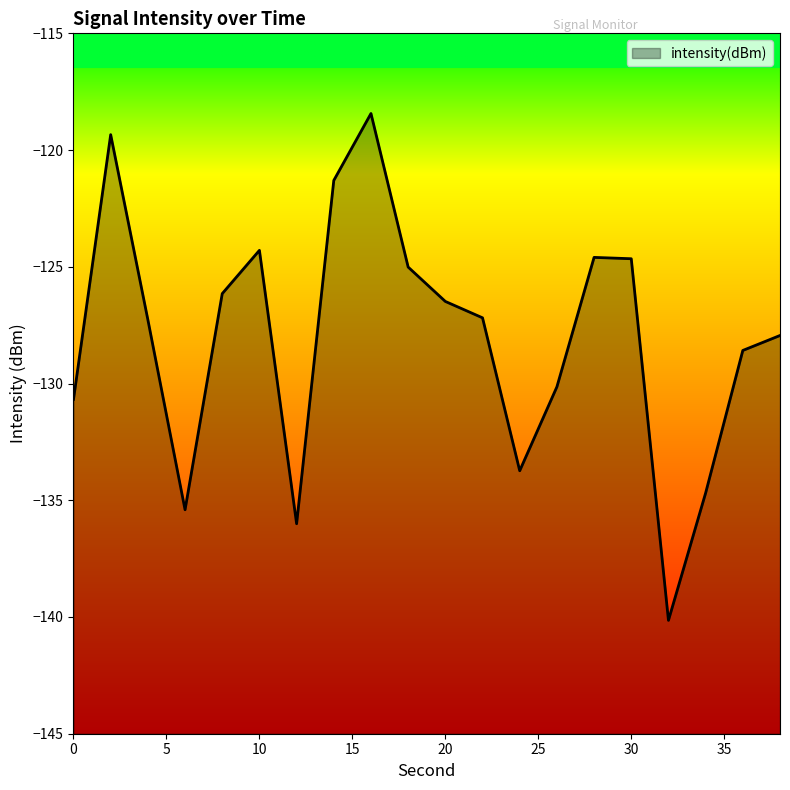

What is the difference between the values at 32 and 26?

10.0